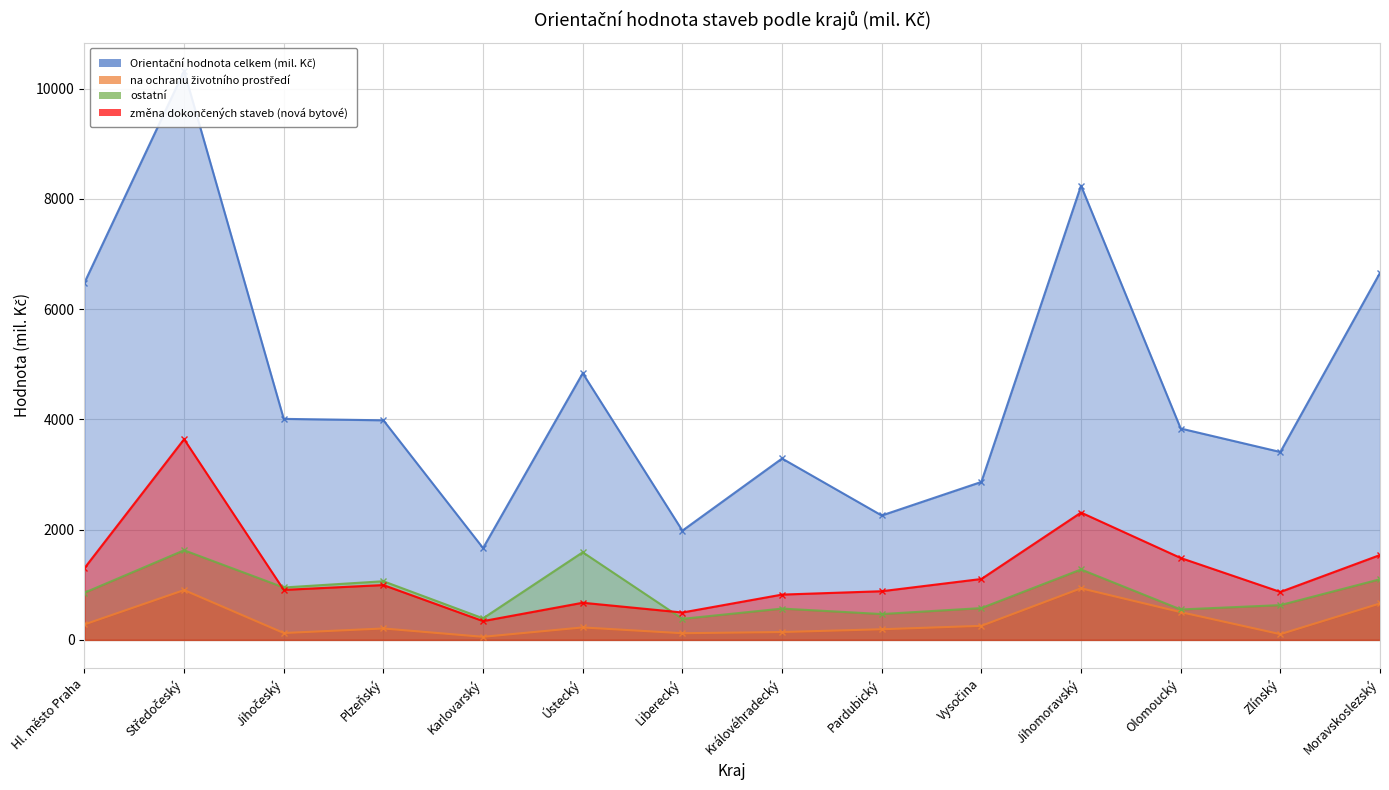

The Orientační hodnota celkem (mil. Kč) series shows 360 at Karlovarský. True or false?

False